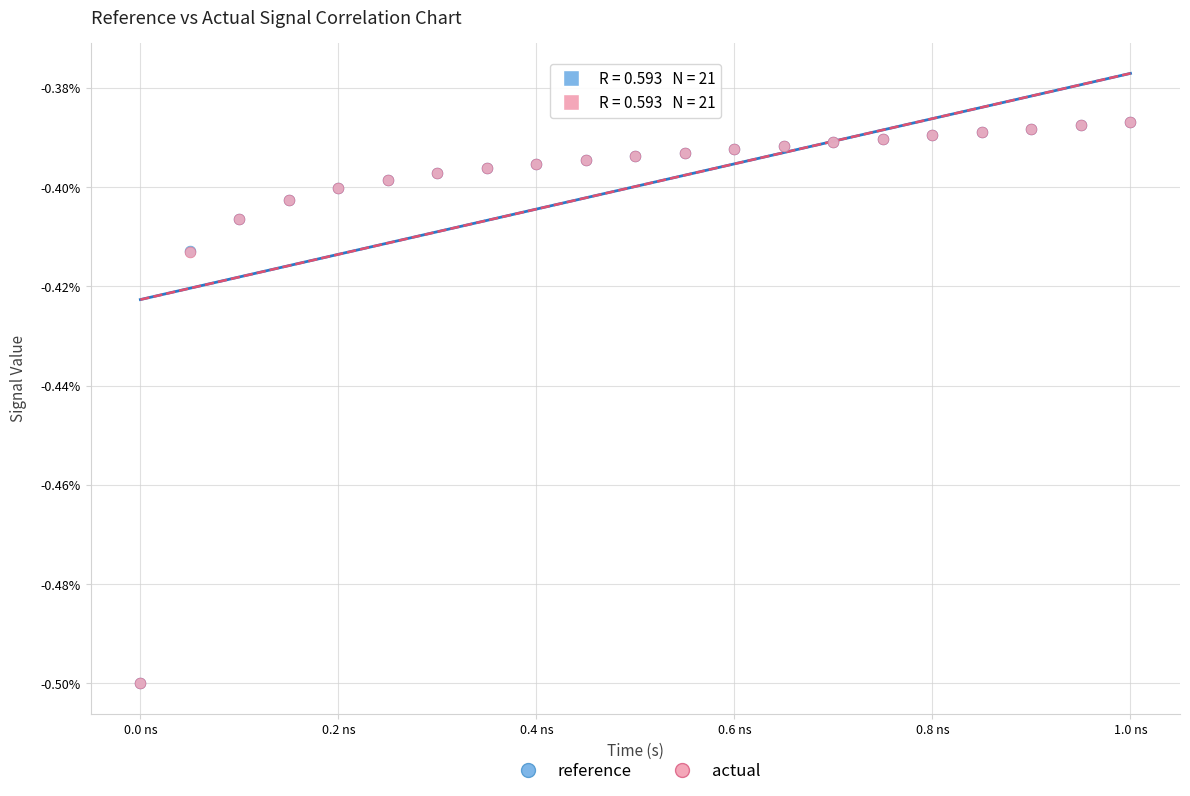

What are all the series names shown in the legend?

reference, actual